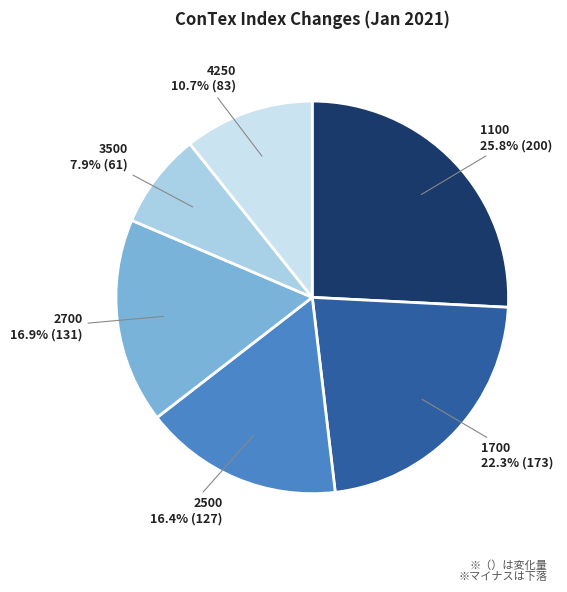

To the nearest percent, what is the average slice percentage?

17%